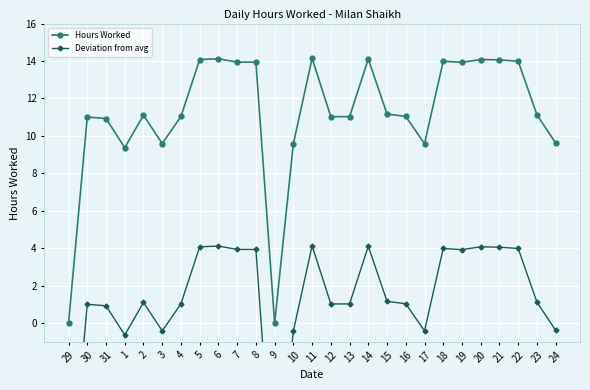

What position from the left is 21?

24